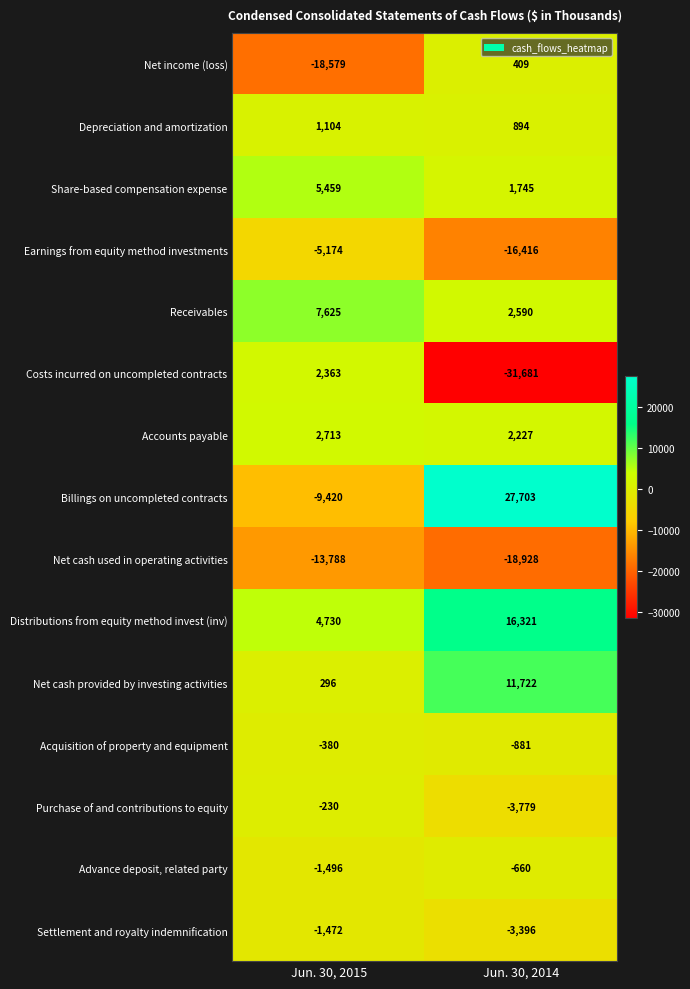

Between Jun. 30, 2015 and Jun. 30, 2014, which series saw the biggest shift?

Billings on uncompleted contracts